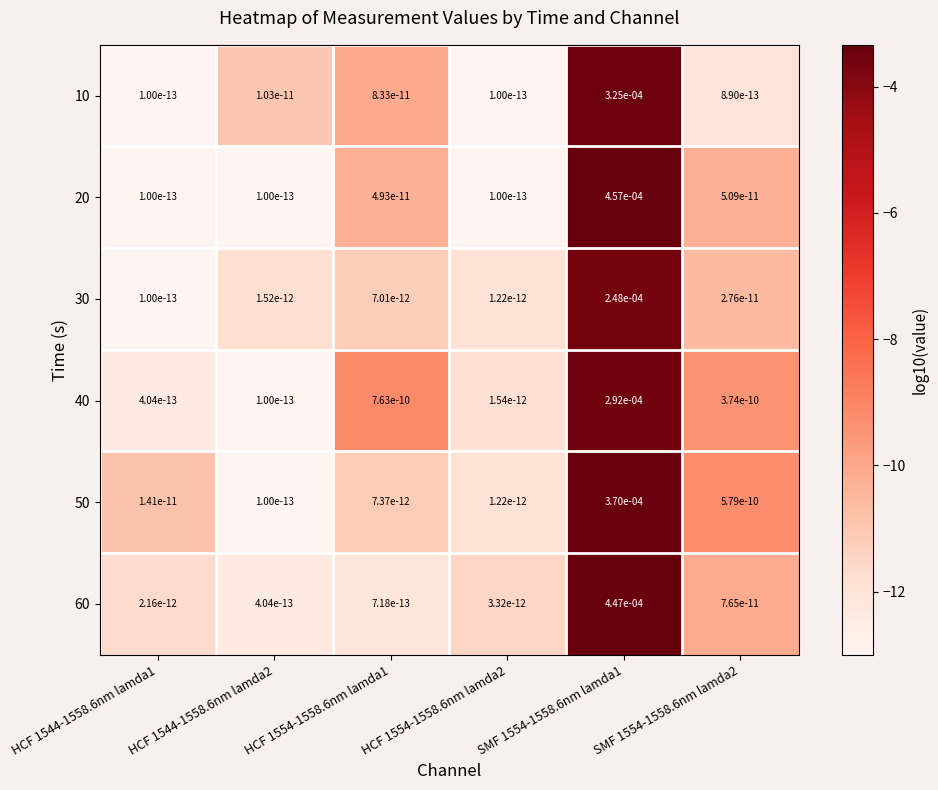

The 50 series shows 0.0 at HCF 1544-1558.6nm lamda1. True or false?

True